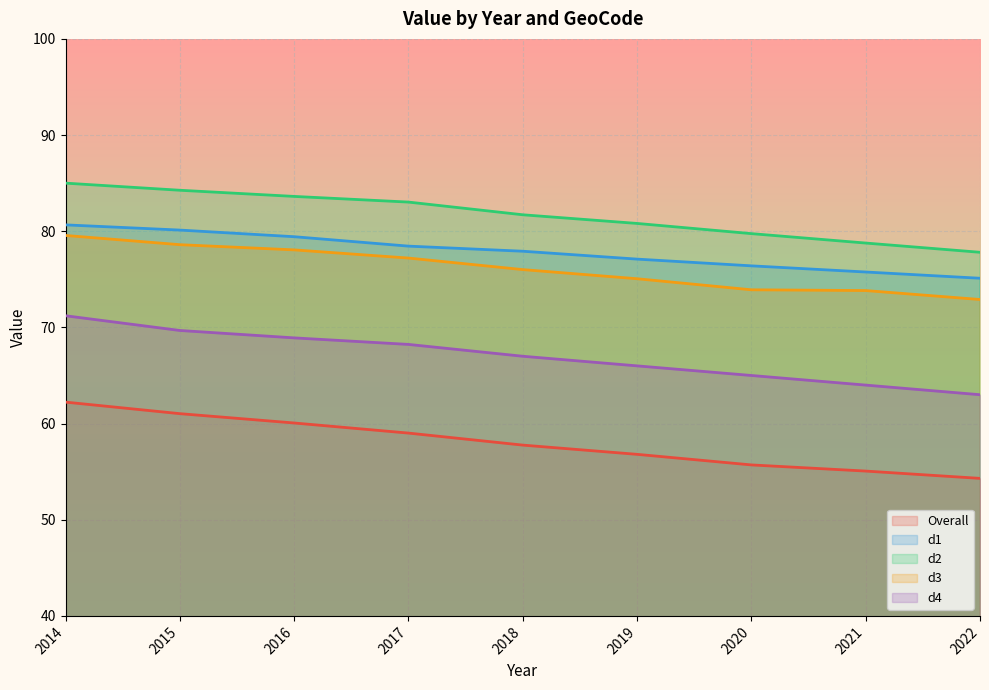

At how many categories does at least one series exceed 57?

9